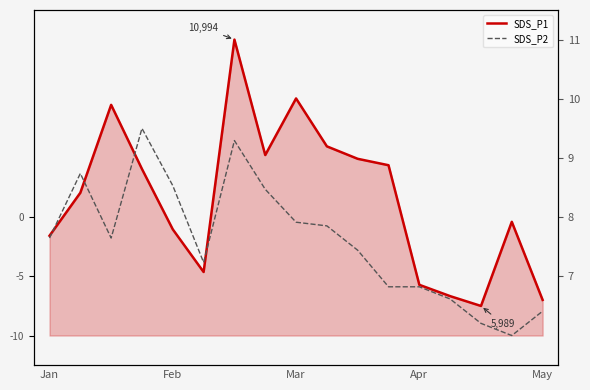

What is the value of the SDS_P2 point at the 11th from the left?

7.4